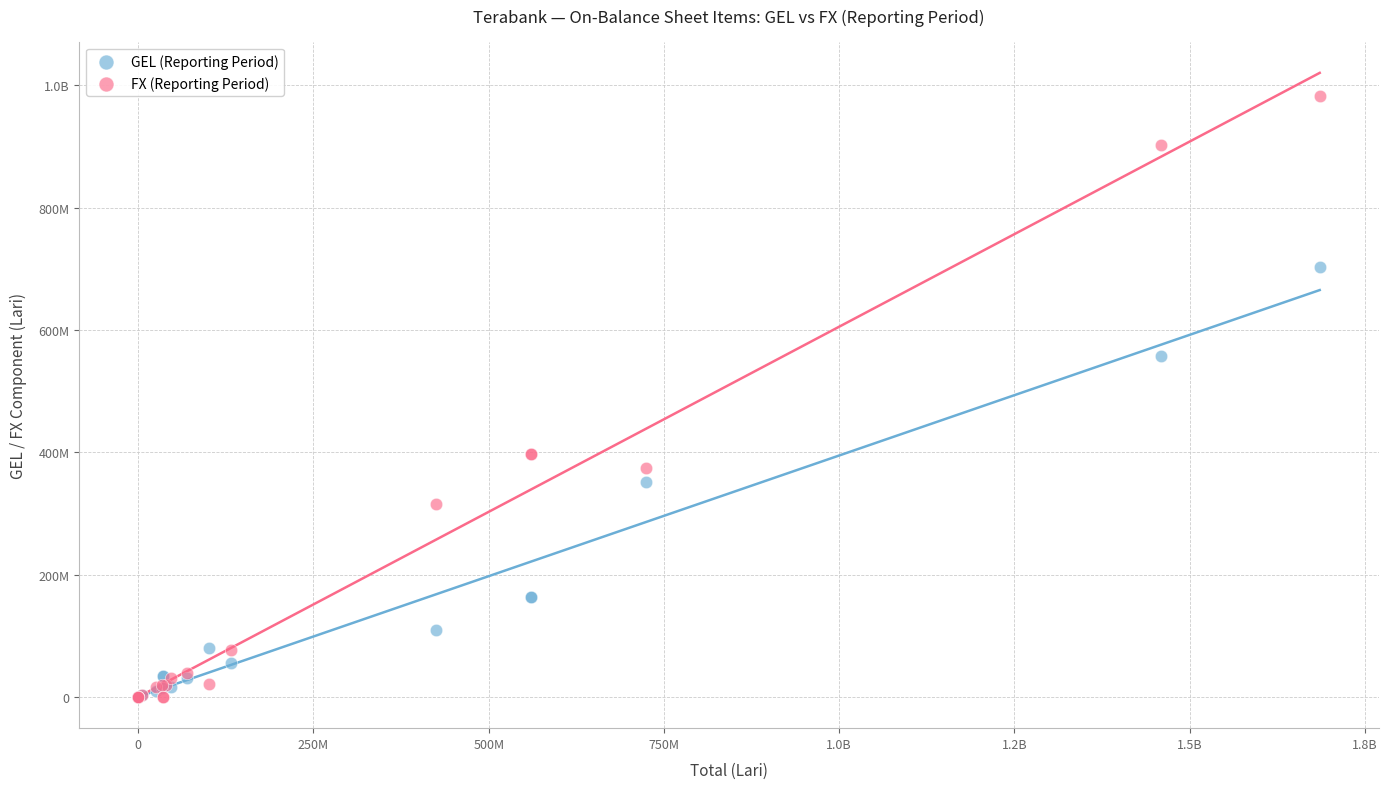

What are all the series names shown in the legend?

GEL (Reporting Period), FX (Reporting Period)